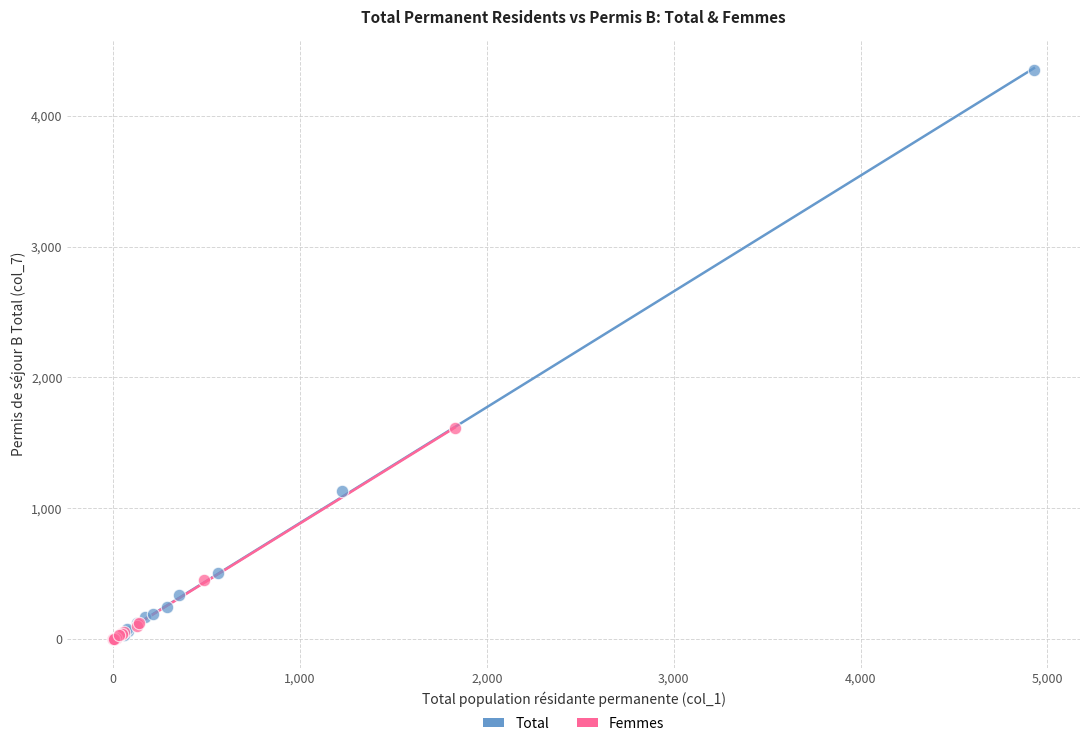

Which series reaches the maximum Y coordinate?

Total